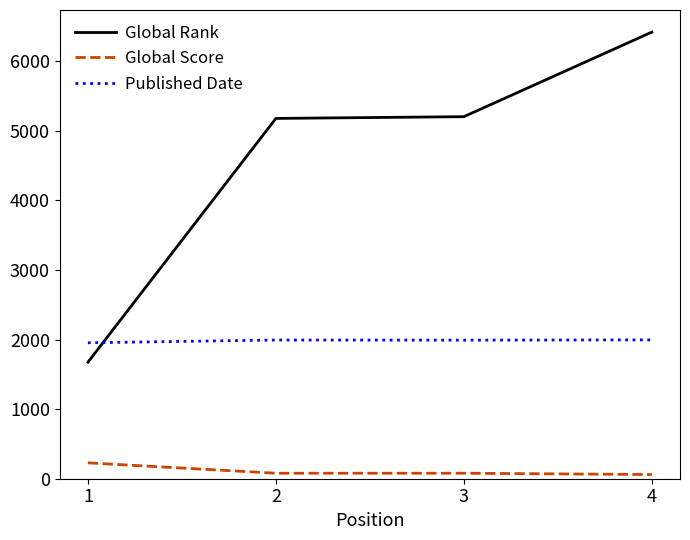

True or false: Global Score and Global Rank cross at least once.

False